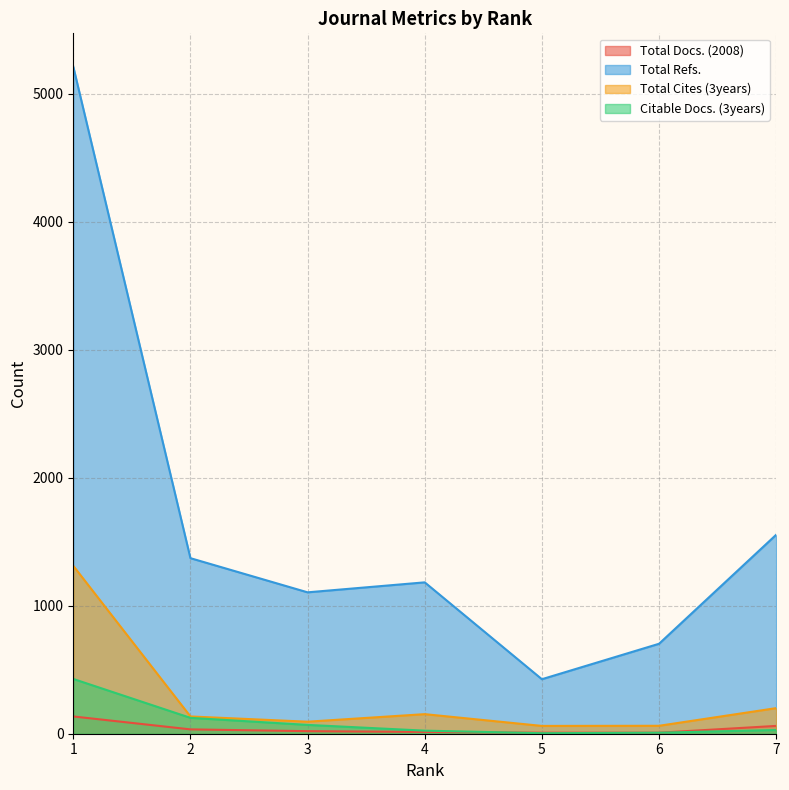

The Total Docs. (2008) series shows 135 at 1. True or false?

True